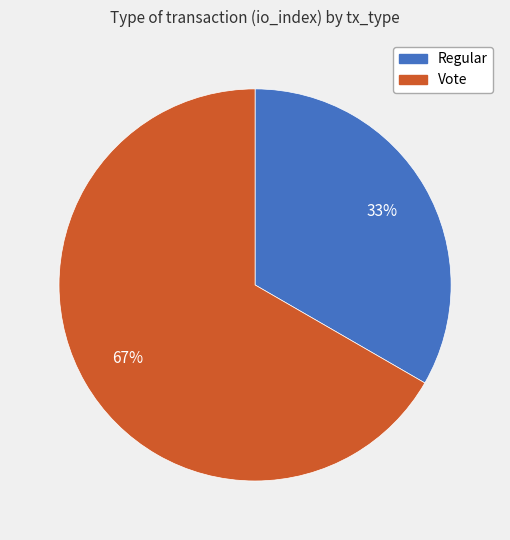

Between Vote and Regular, which is larger?

Vote